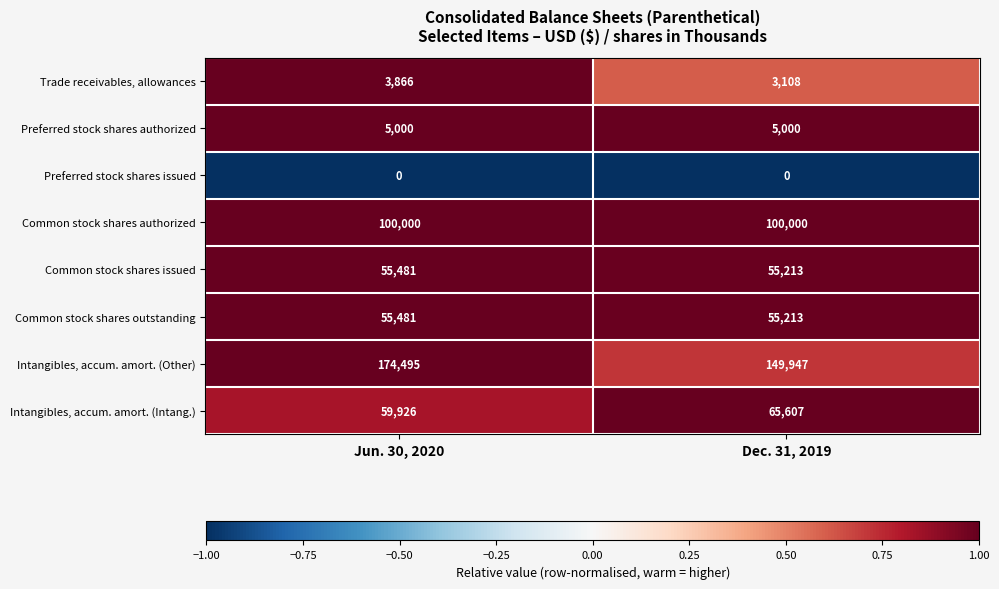

What is the maximum value shown in the chart?

174495